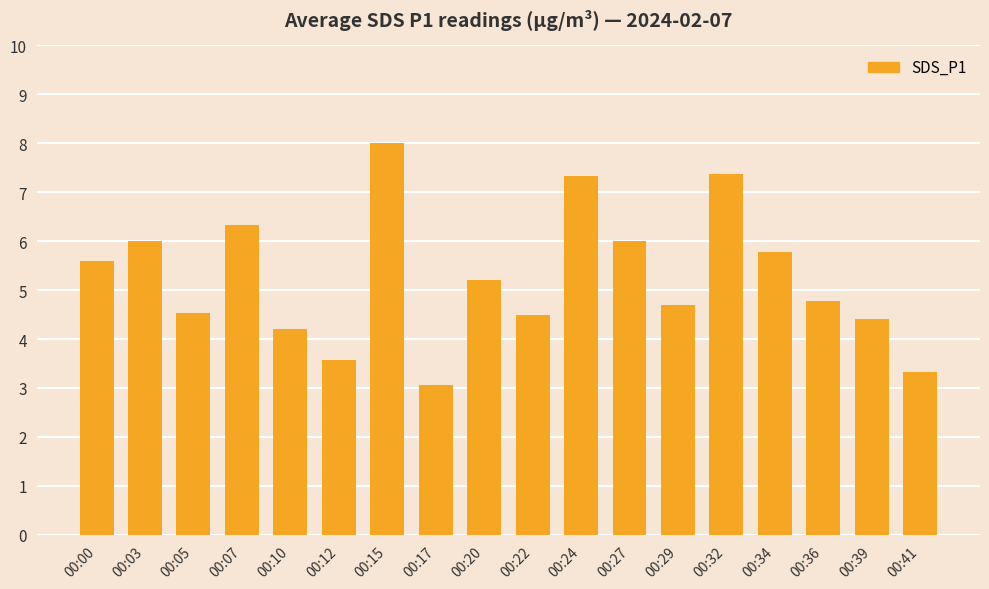

Reading left to right, extract all data points from this chart.

5.6	6.0	4.5	6.3	4.2	3.6	8.0	3.1	5.2	4.5	7.3	6.0	4.7	7.4	5.8	4.8	4.4	3.3